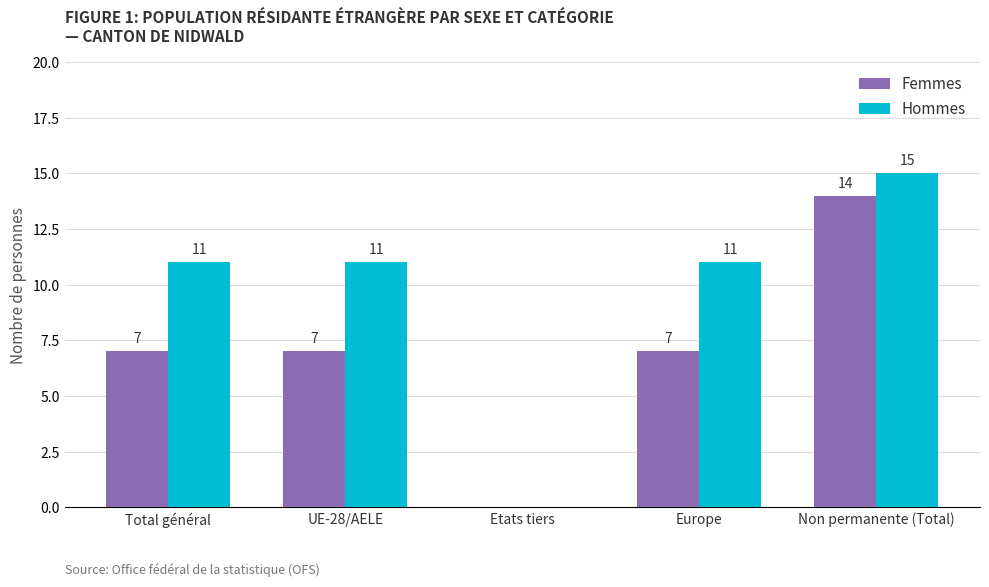

How many groups of bars are there?

5